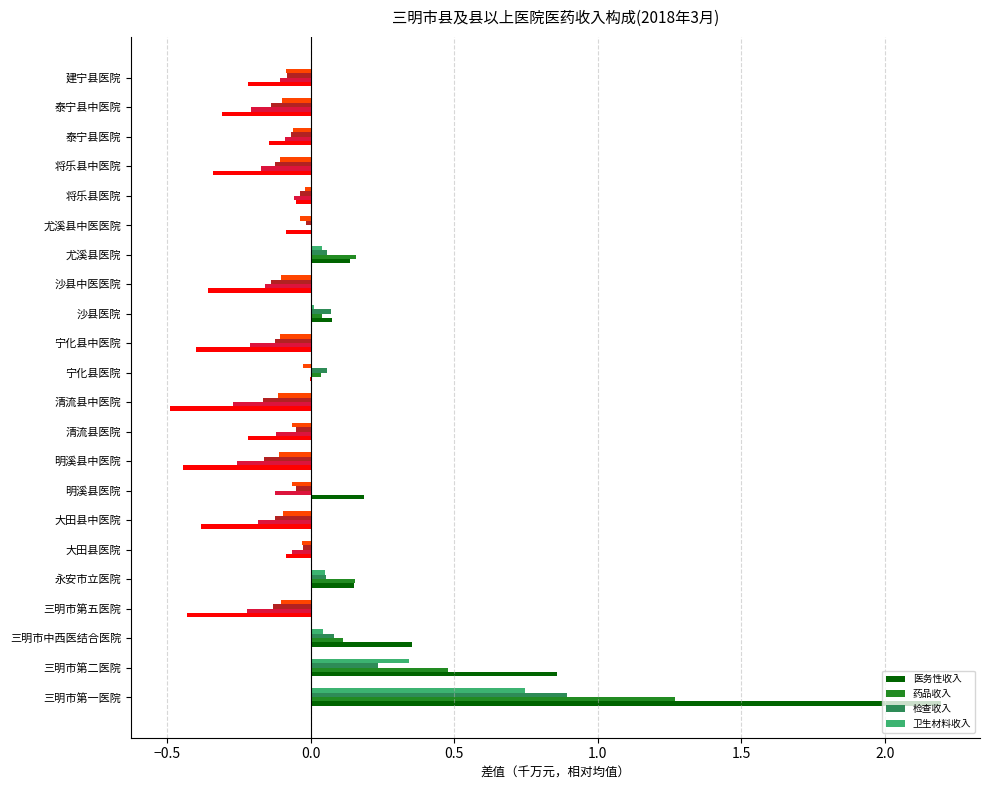

At which label does 检查收入 reach its peak?

三明市第一医院